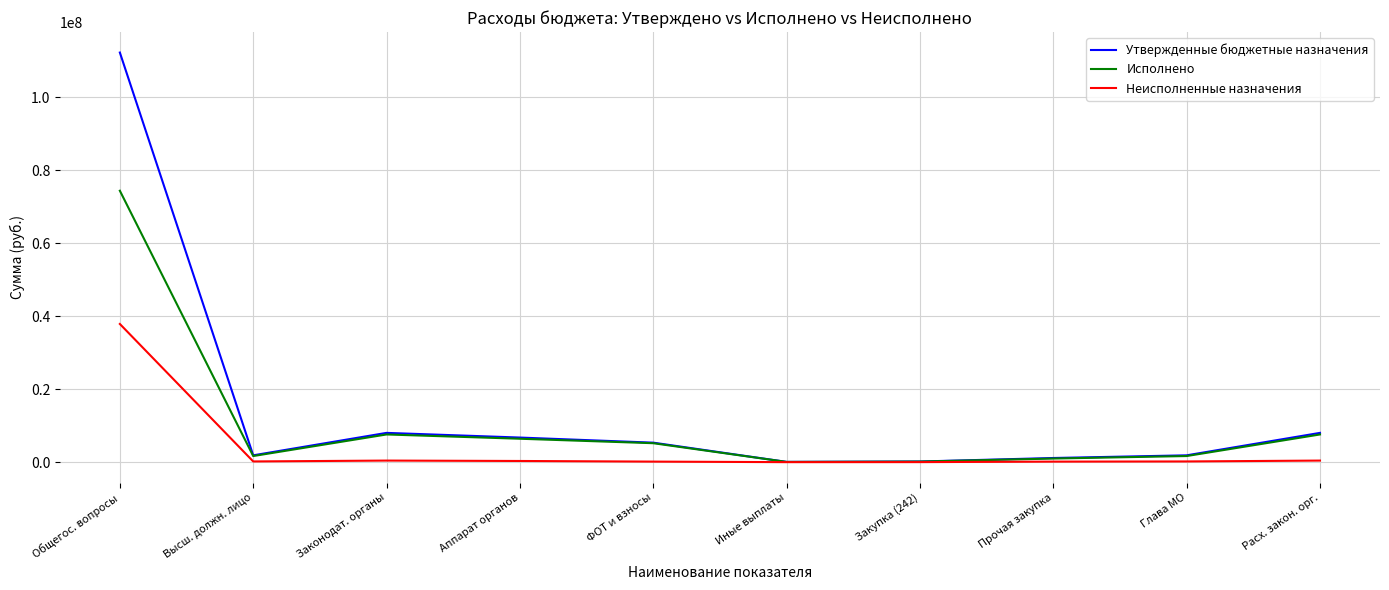

What is the maximum value shown in the chart?

112257677.5